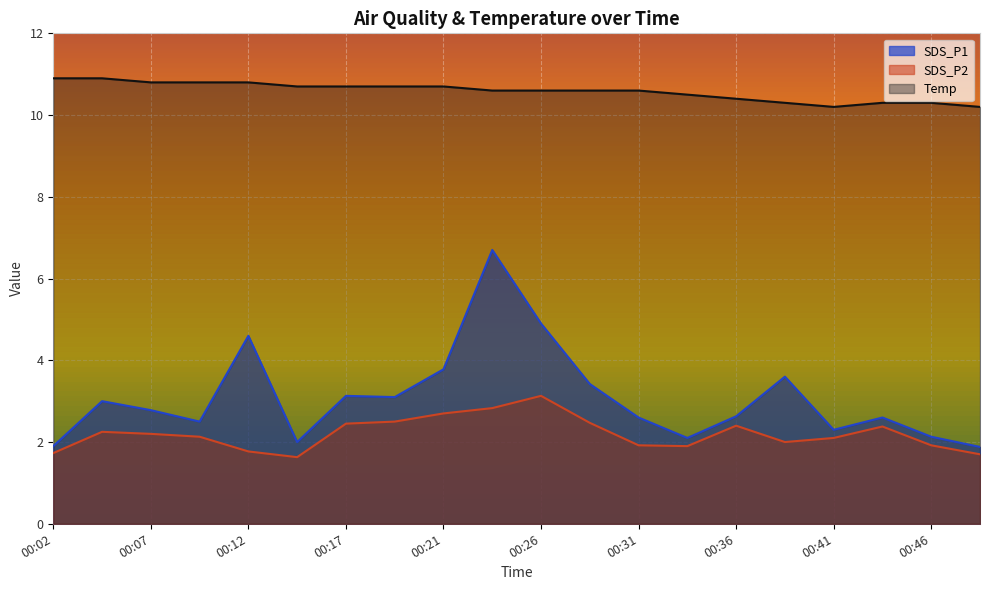

What is the difference between the Temp values at 00:21 and 00:26?

0.1